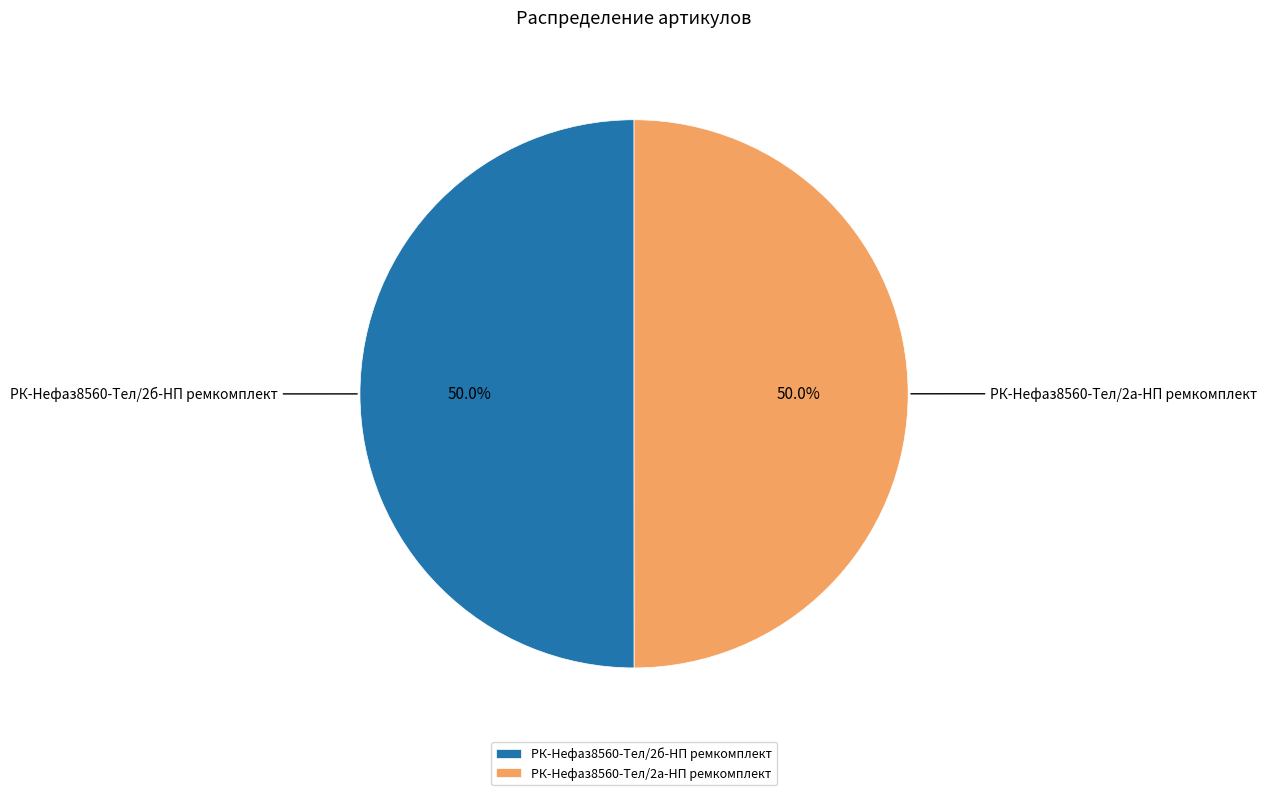

To the nearest percent, what is the average slice percentage?

50%